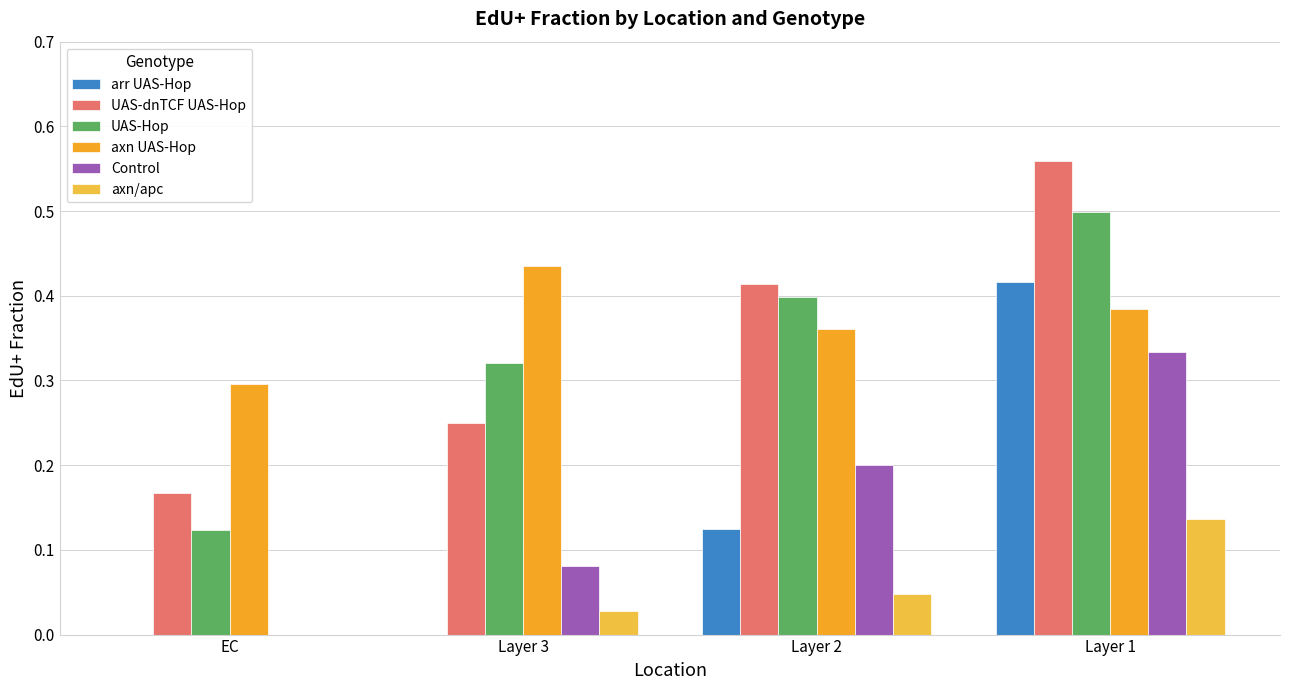

How many axn UAS-Hop values are between 0 and 1?

4